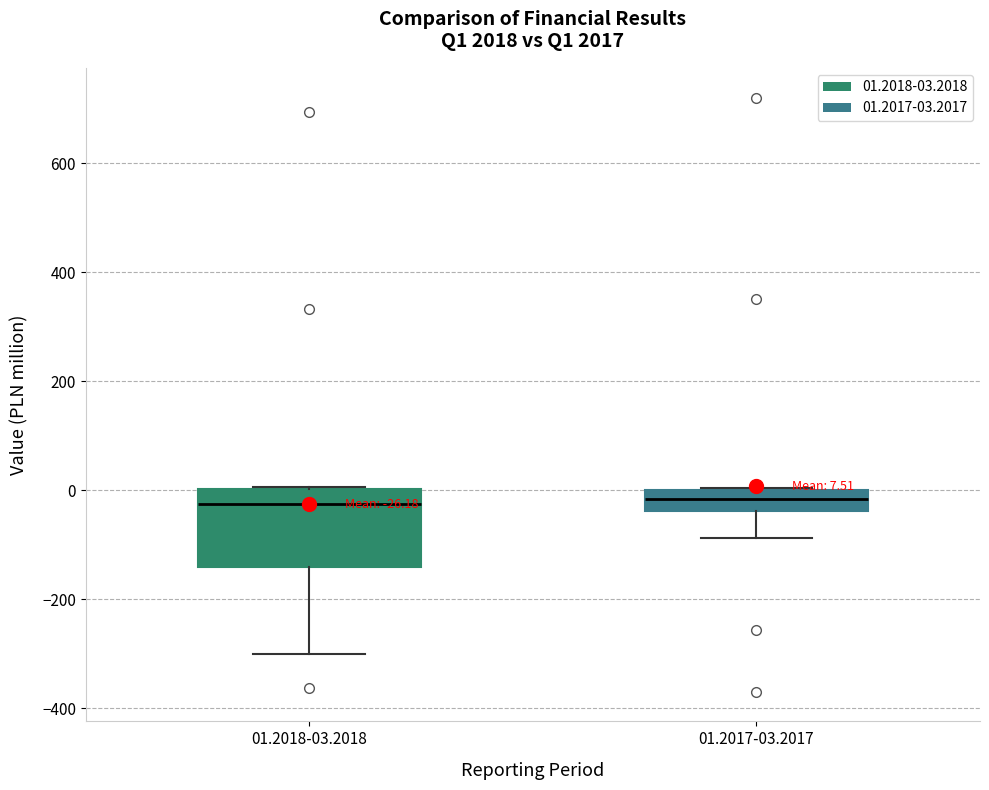

Which box is the tallest, from its lower edge to its upper edge?

01.2018-03.2018